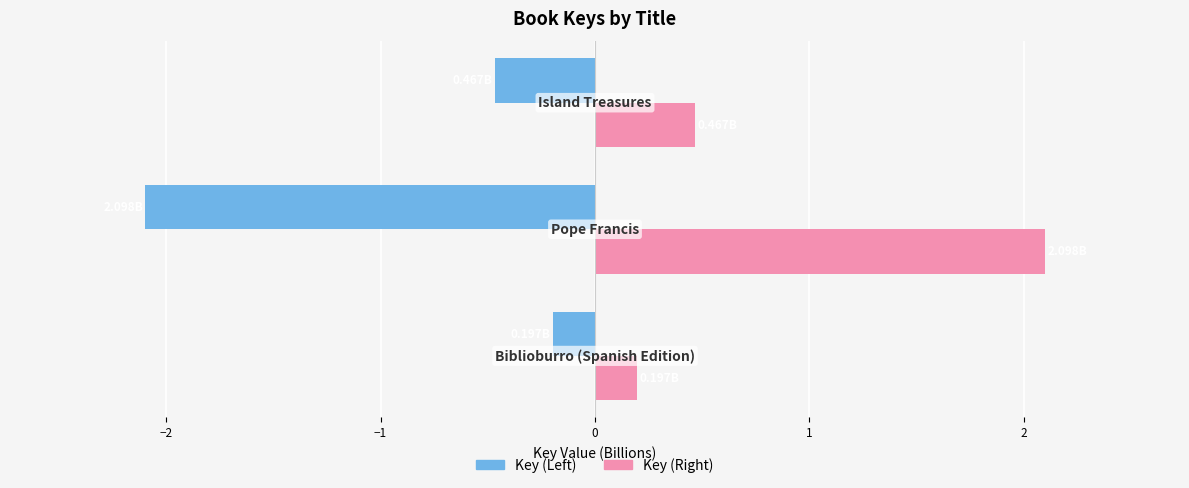

What is the sum of all Key (Left) values?

-2.8